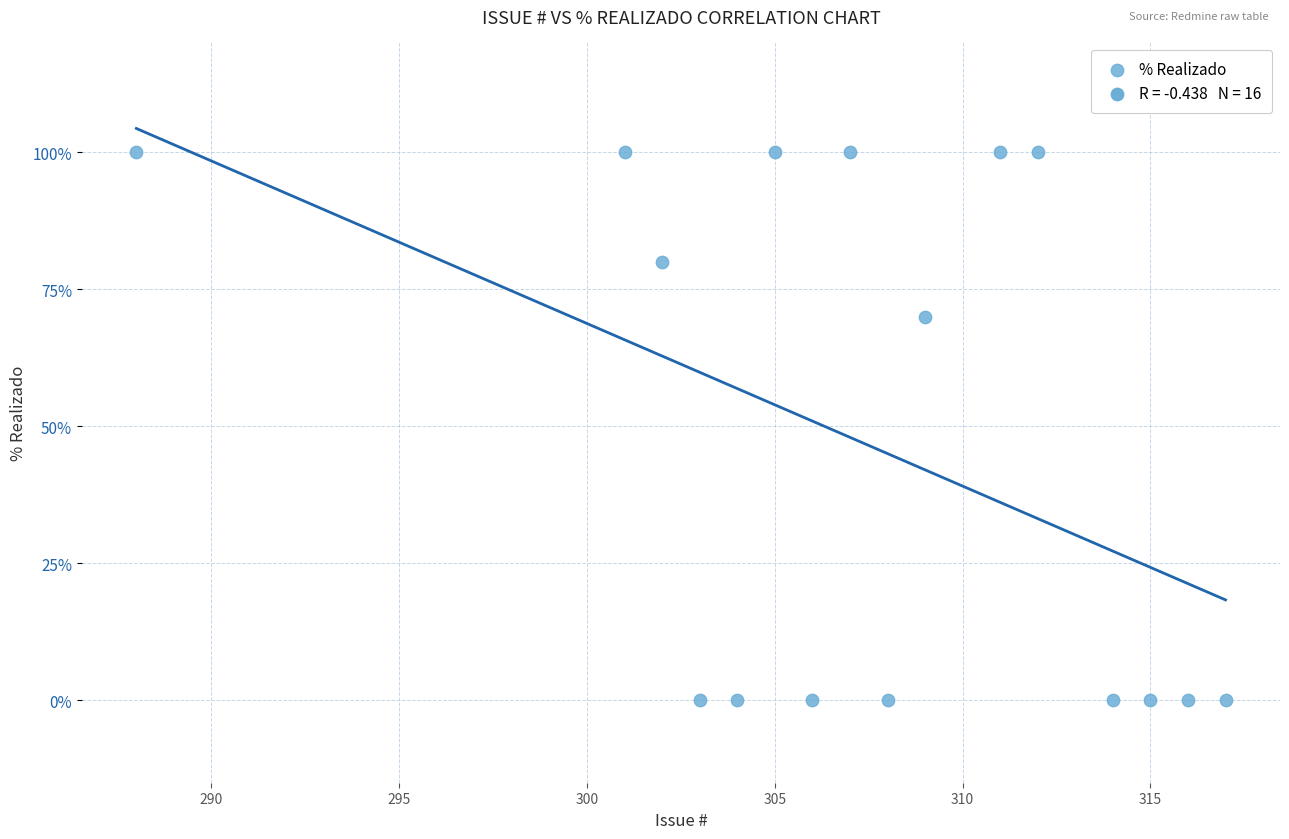

What Y value in the scatter plot is closest to 50?

70